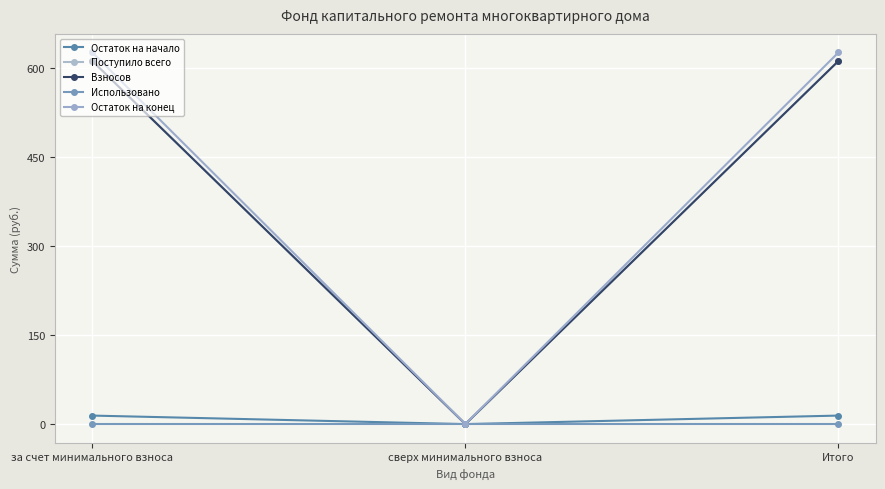

Is this an area chart (filled region under the line)?

No